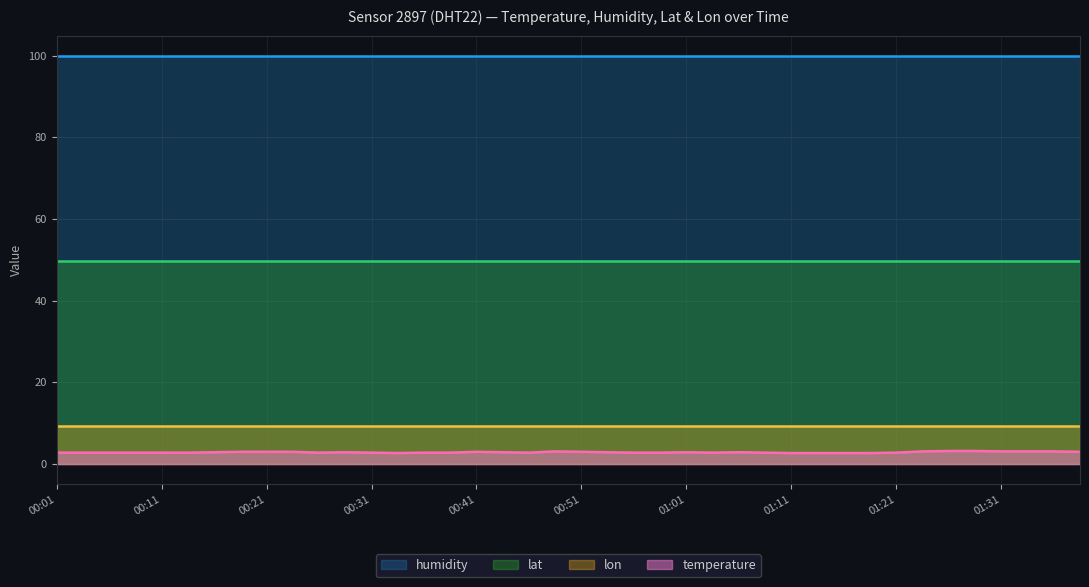

What is the sum of all humidity values?

3996.0